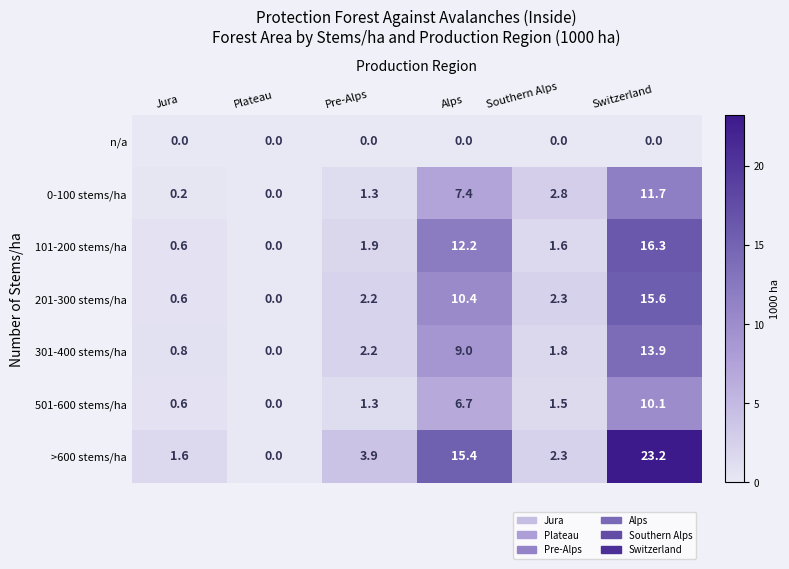

At which label is 301-400 stems/ha closest to 6?

Alps